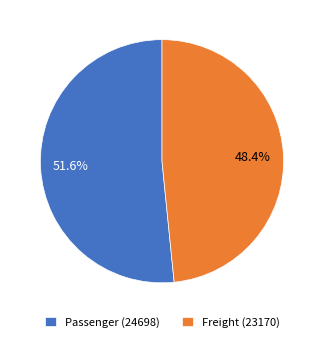

To the nearest percent, what is the difference between the largest and smallest slice percentages?

3%